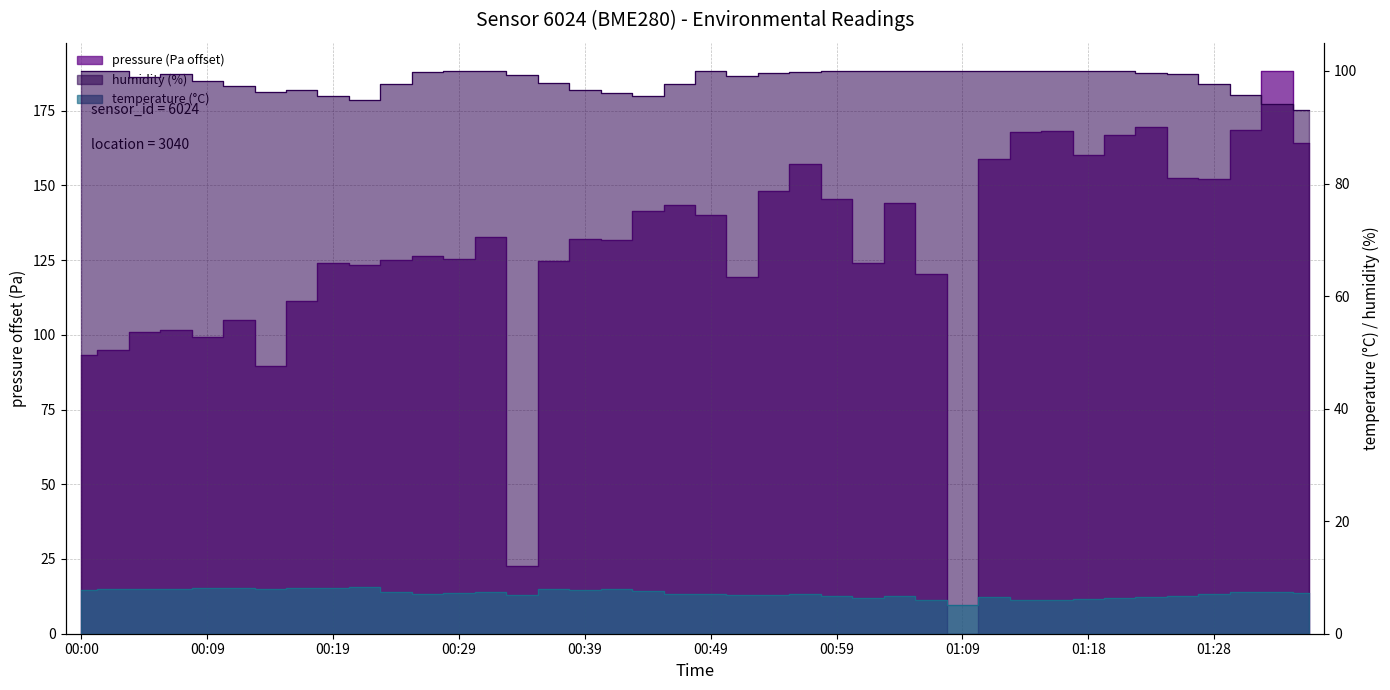

What are all the series names shown in the legend?

pressure, temperature, humidity